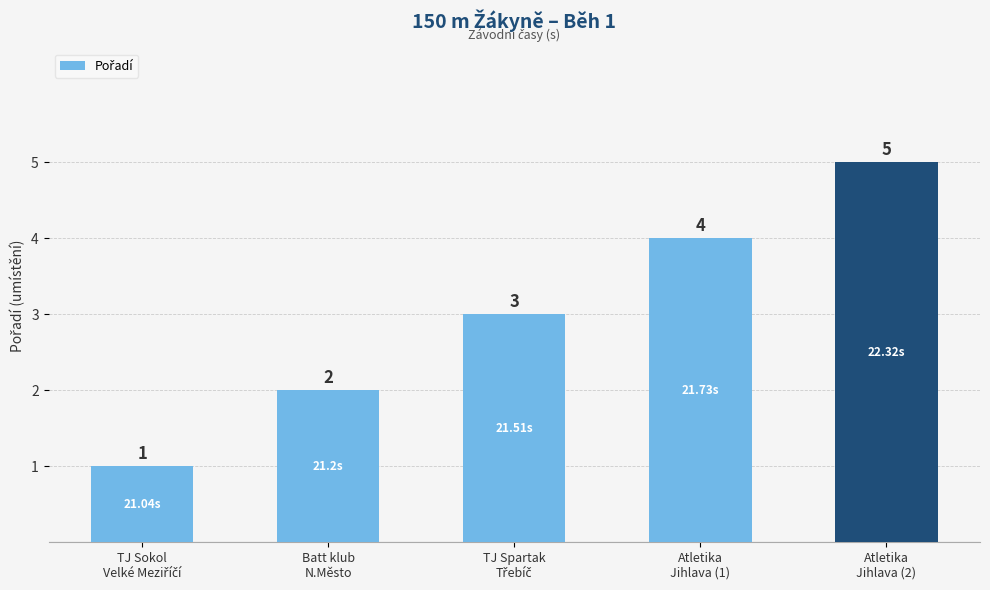

Reading left to right, transcribe all the data shown in this chart.

1	2	3	4	5